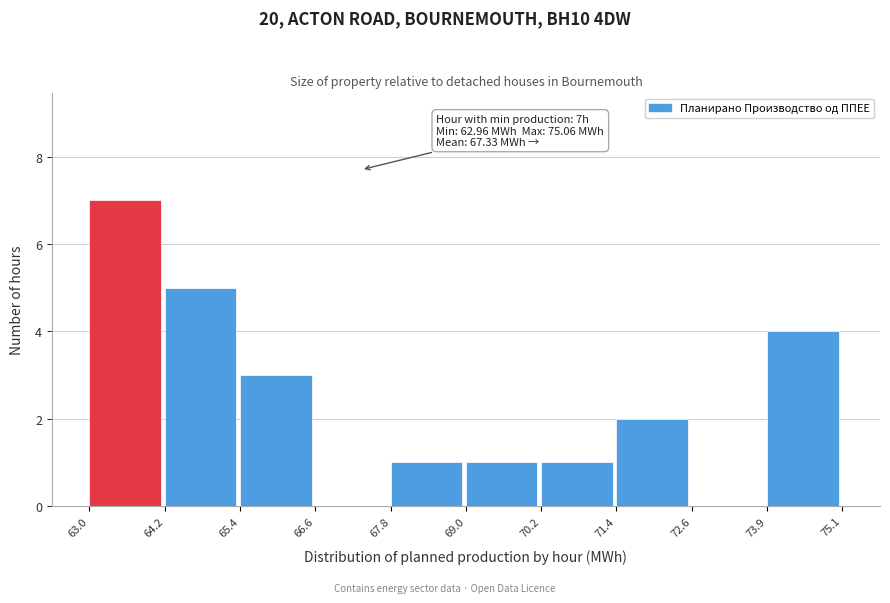

Which range on the x-axis has the tallest bar?

63.0 to 64.2